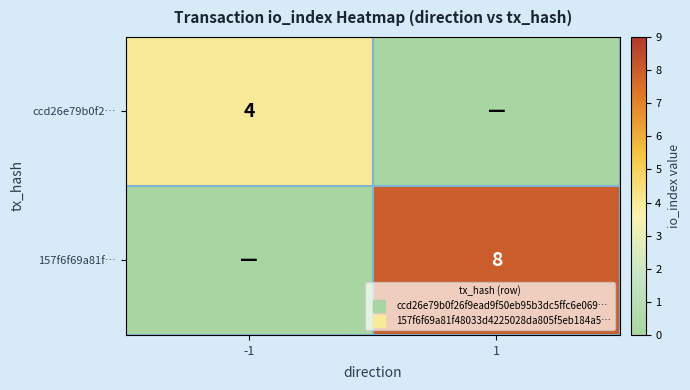

How many 157f6f69a81f… values are between 0 and 8?

2